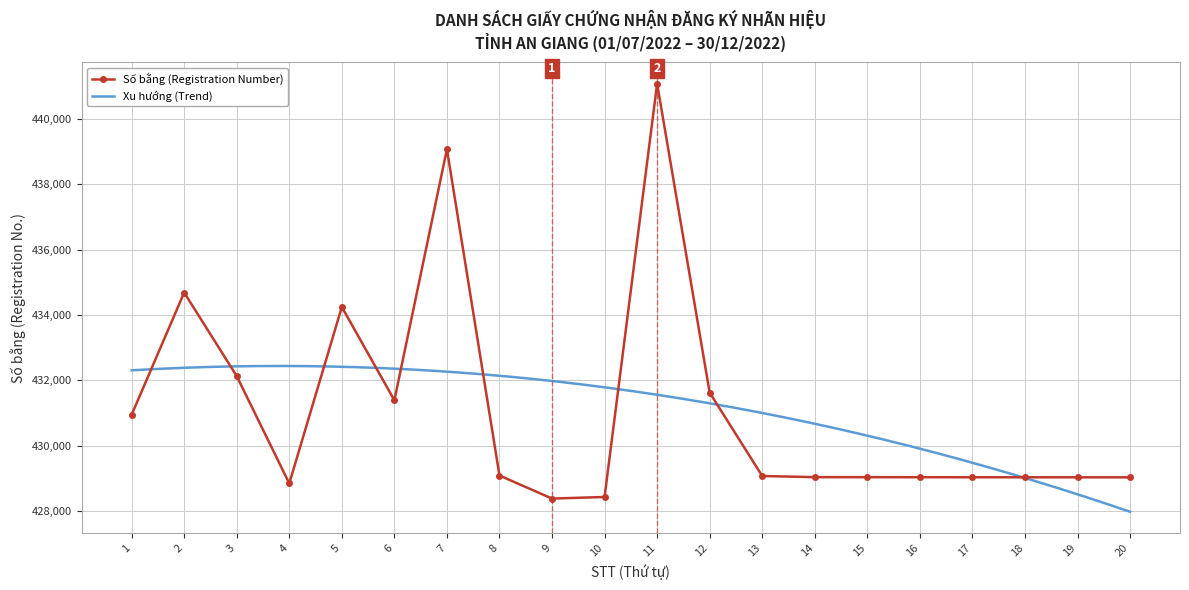

What is the value of the Số bằng (Registration Number) point at the 3rd from the left?

432131